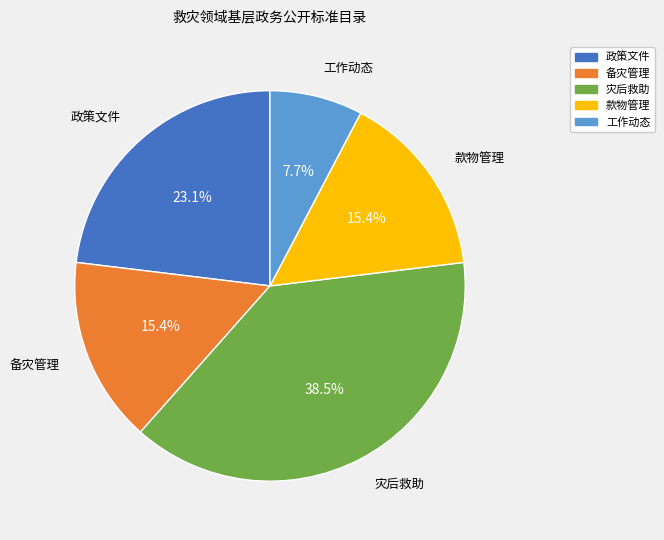

Is it true that 备灾管理 is 9% of the pie?

False